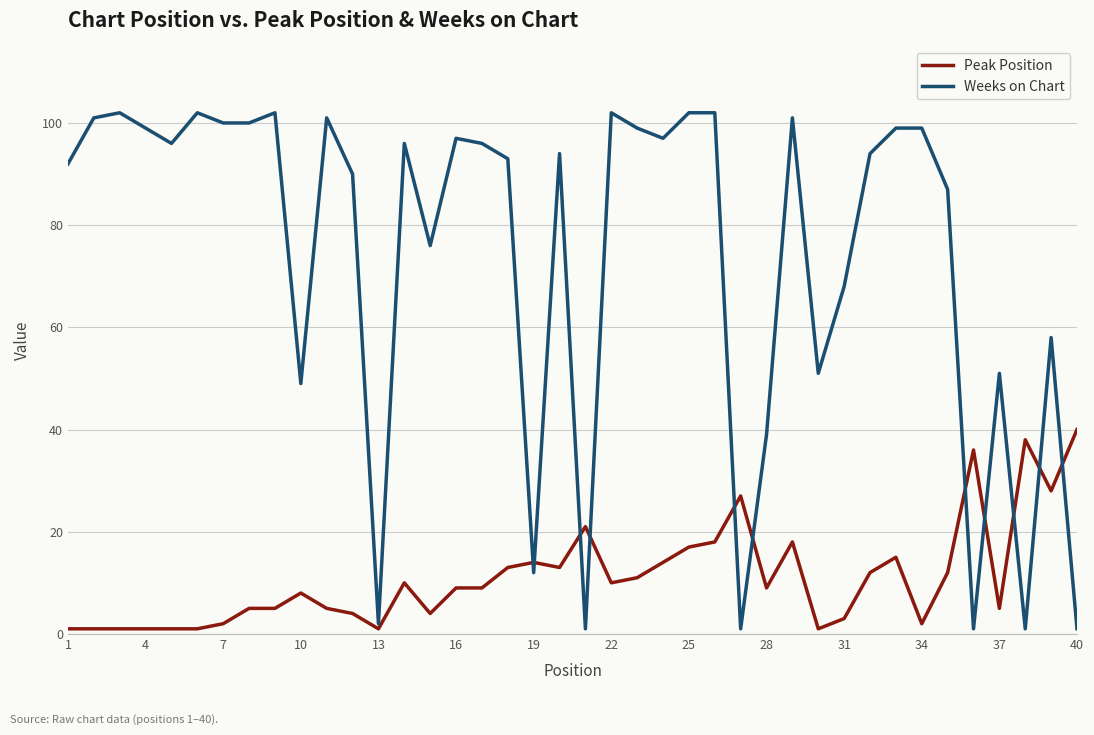

What is the minimum value for Peak Position?

1